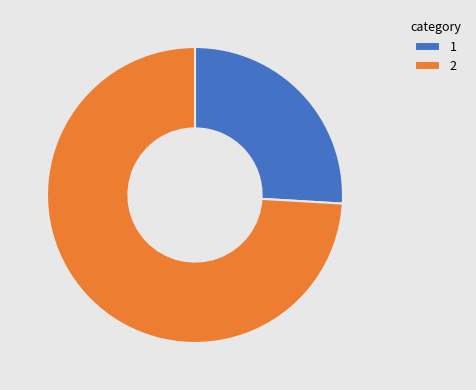

Is the sum of 2 and 1 greater than half?

Yes